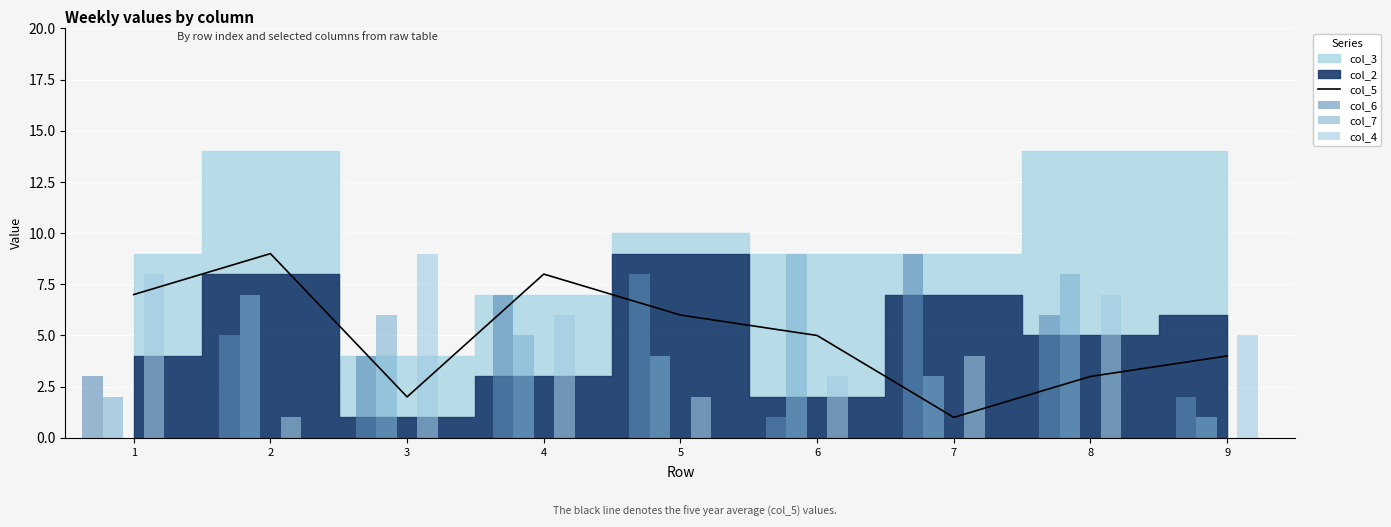

The value of col_4 at 3 is 4. True or false?

False